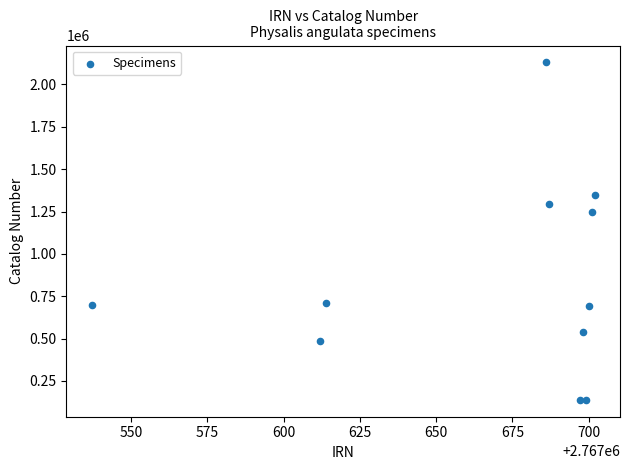

What is the range of X values (max minus min)?

165